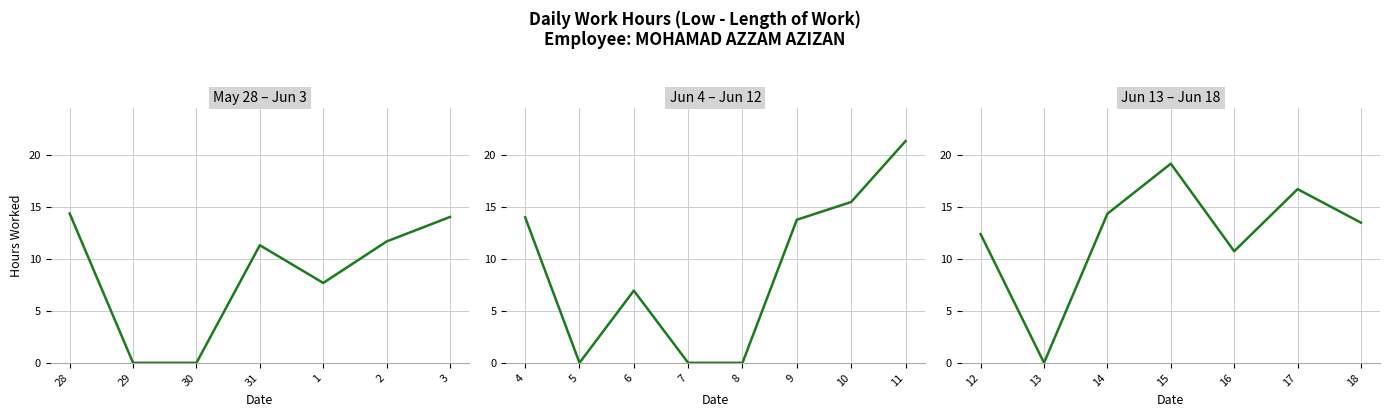

Is this an area chart (filled region under the line)?

No